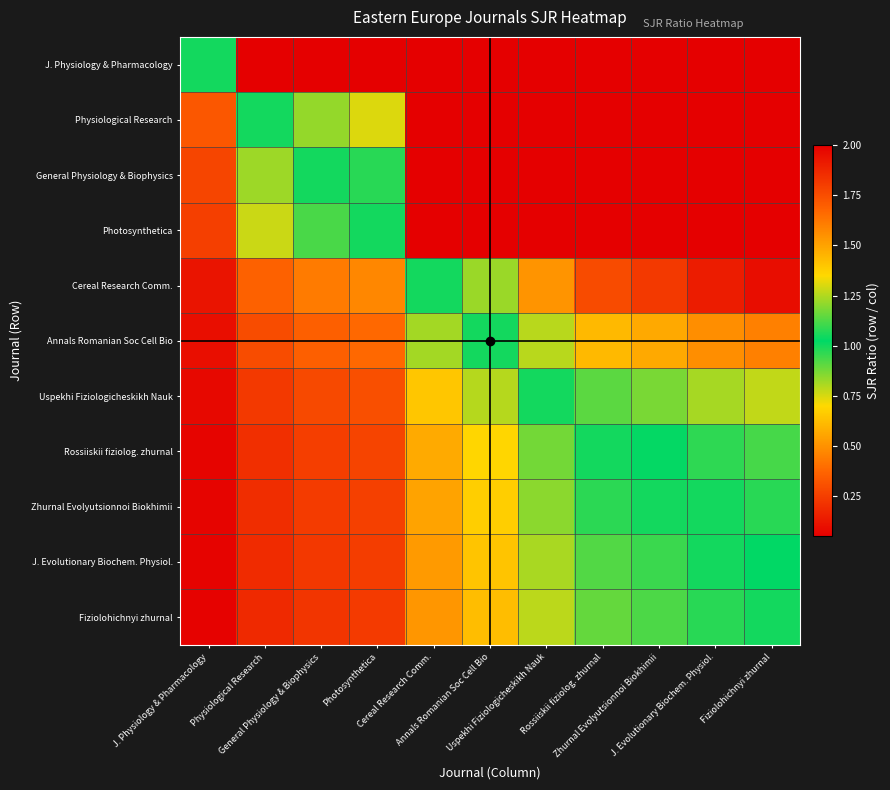

Which has a higher value, Rossiiskii fiziolog. zhurnal or Physiological Research?

Rossiiskii fiziolog. zhurnal